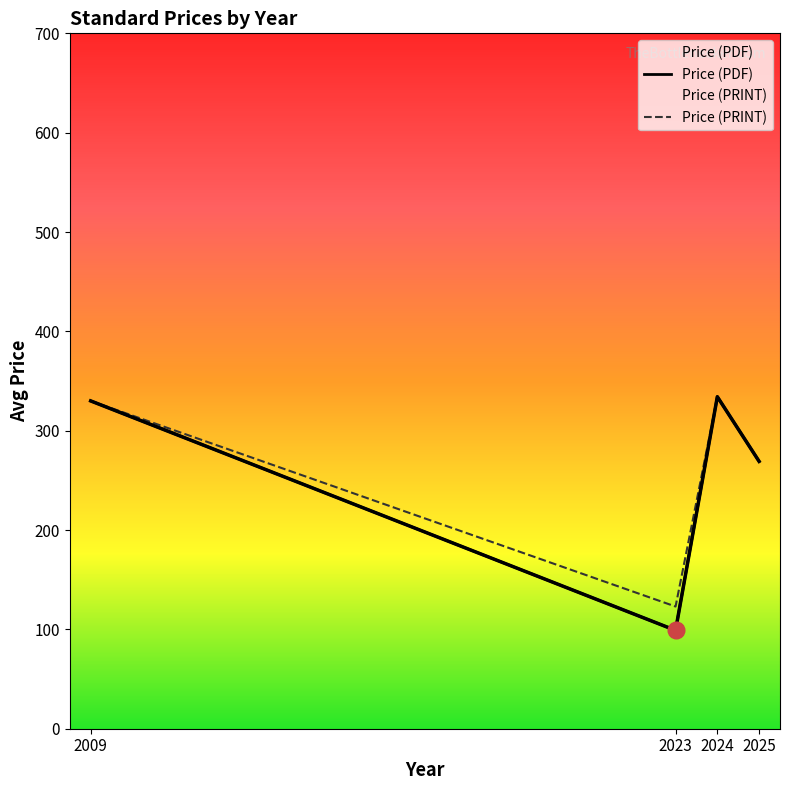

Does the chart display data point markers on the line(s)?

No